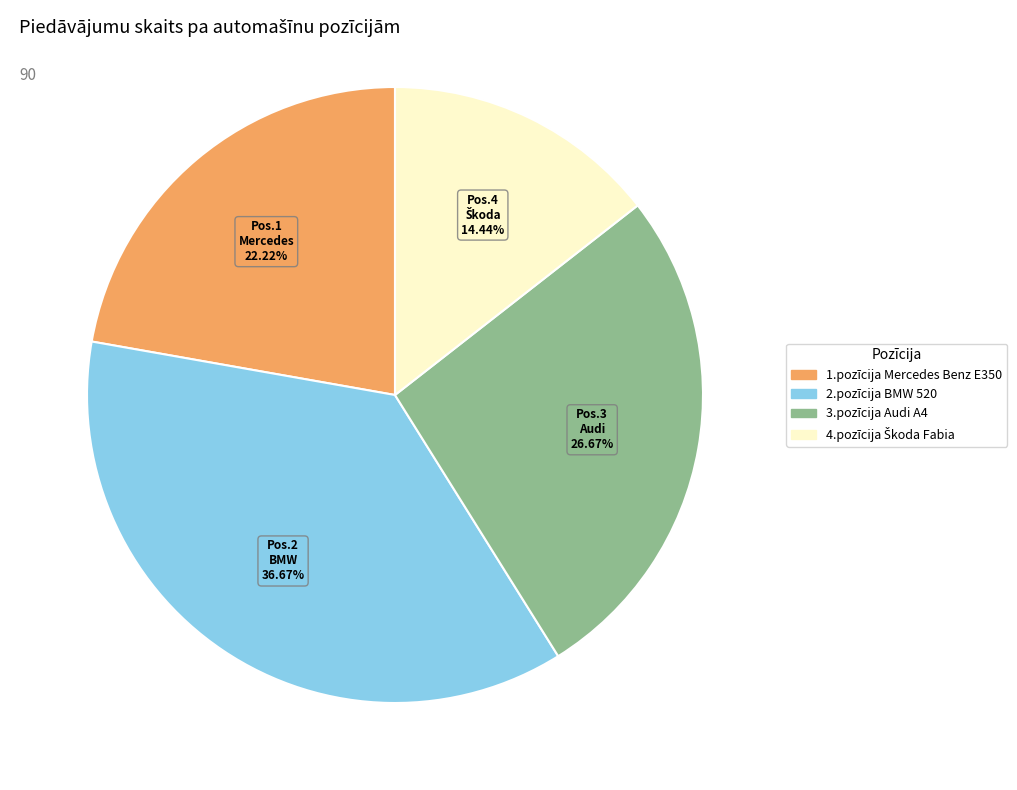

Between 1.pozīcija Mercedes Benz E350 and 2.pozīcija BMW 520, which is larger?

2.pozīcija BMW 520